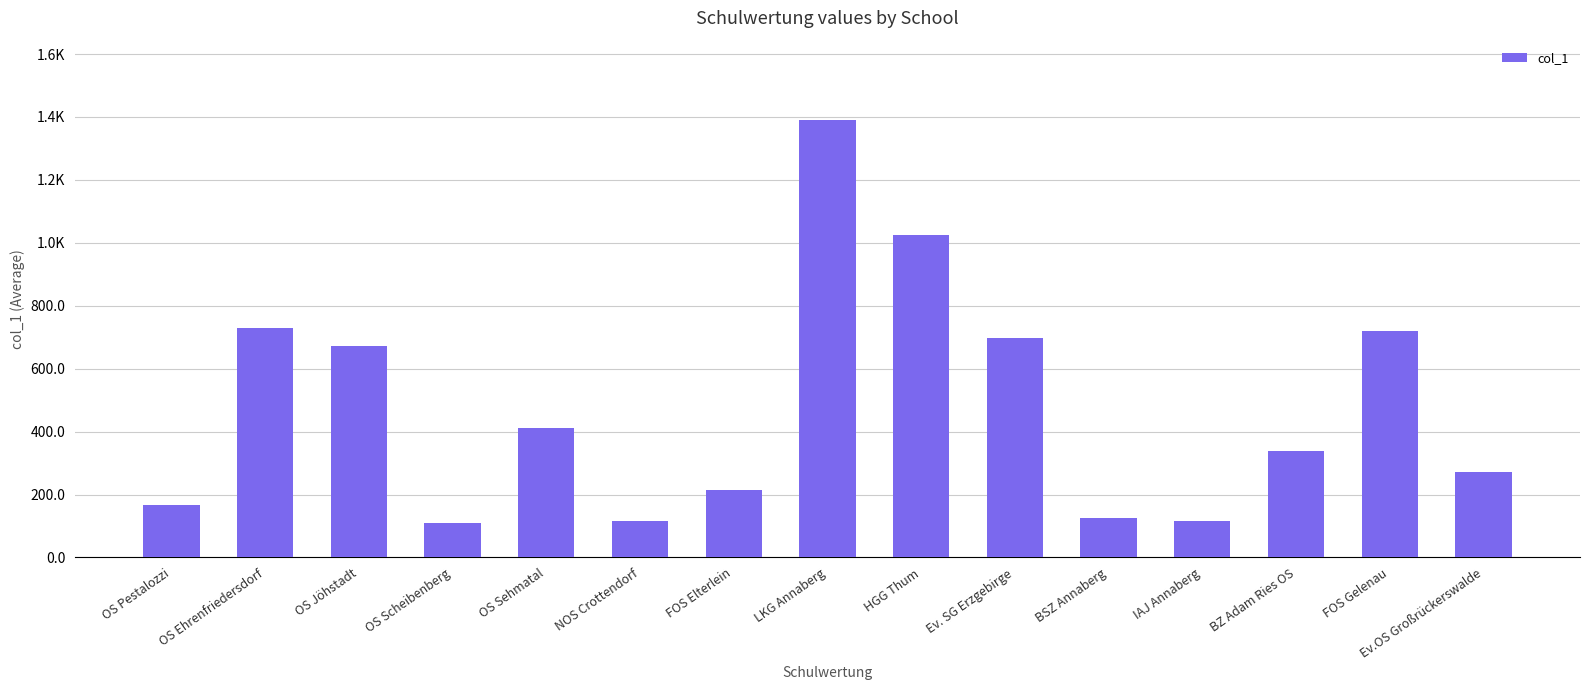

Are the bars horizontal?

No